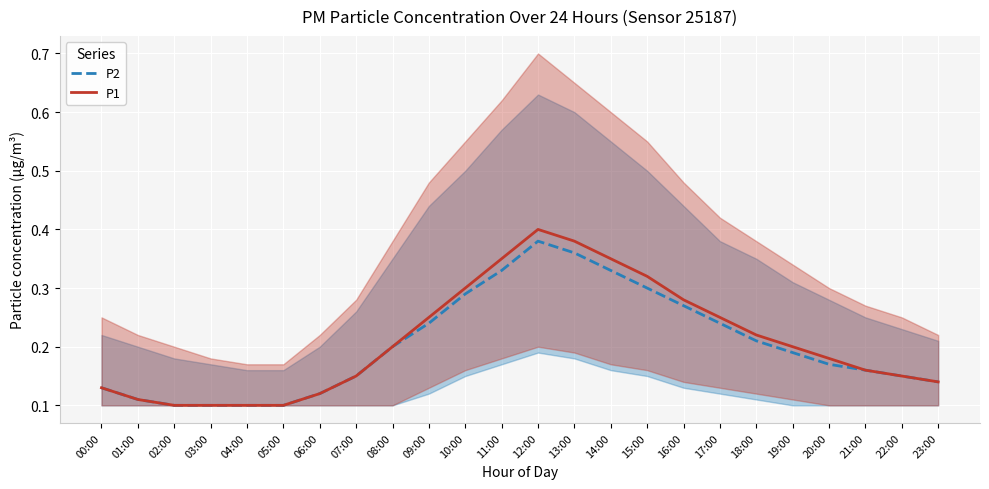

Which series changed the most between 07:00 and 09:00?

P1